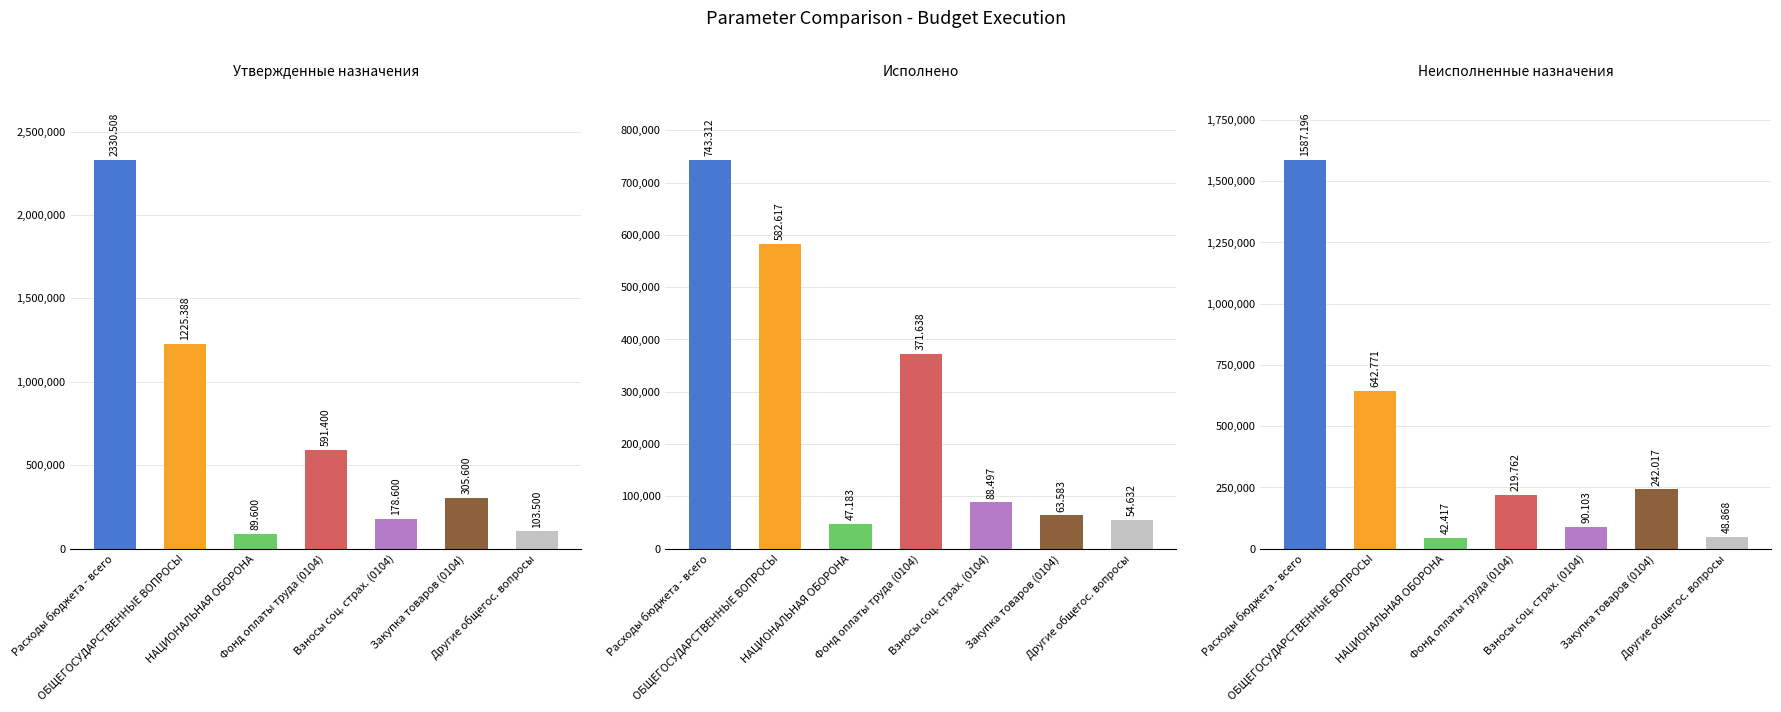

What is the difference between the Неисполненные назначения values at Взносы соц. страх. (0104) and Фонд оплаты труда (0104)?

129659.3